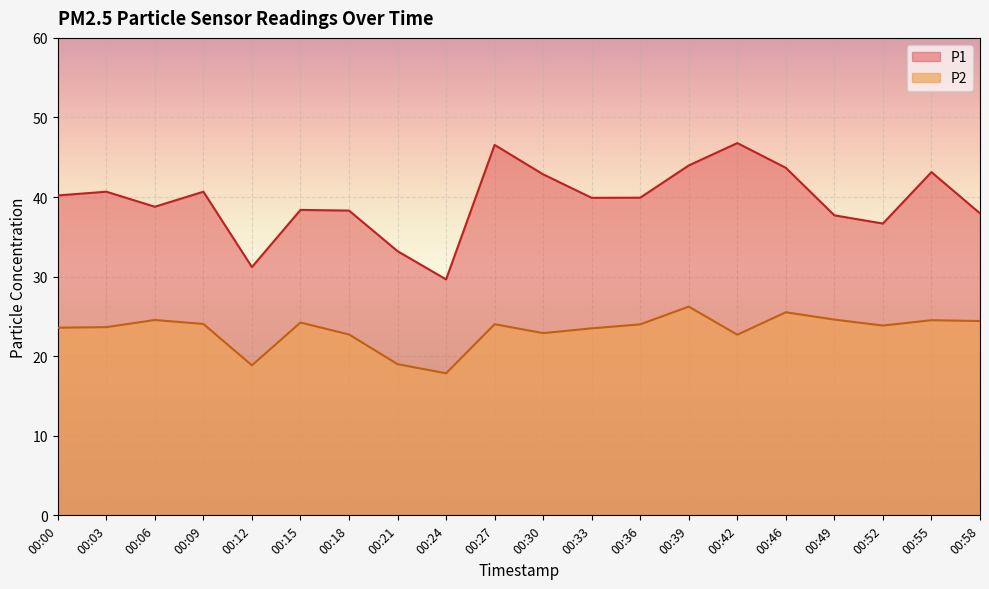

True or false: P2 and P1 cross at least once.

False